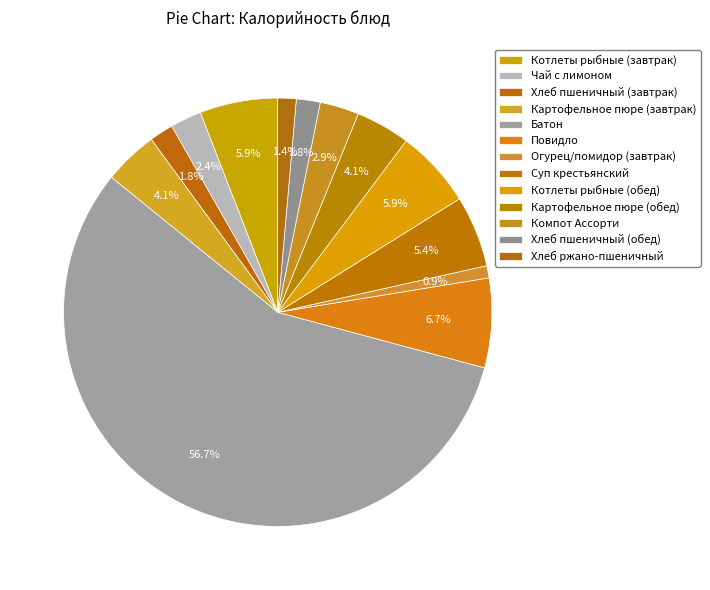

To the nearest percent, what is the difference between the largest and smallest slice percentages?

56%